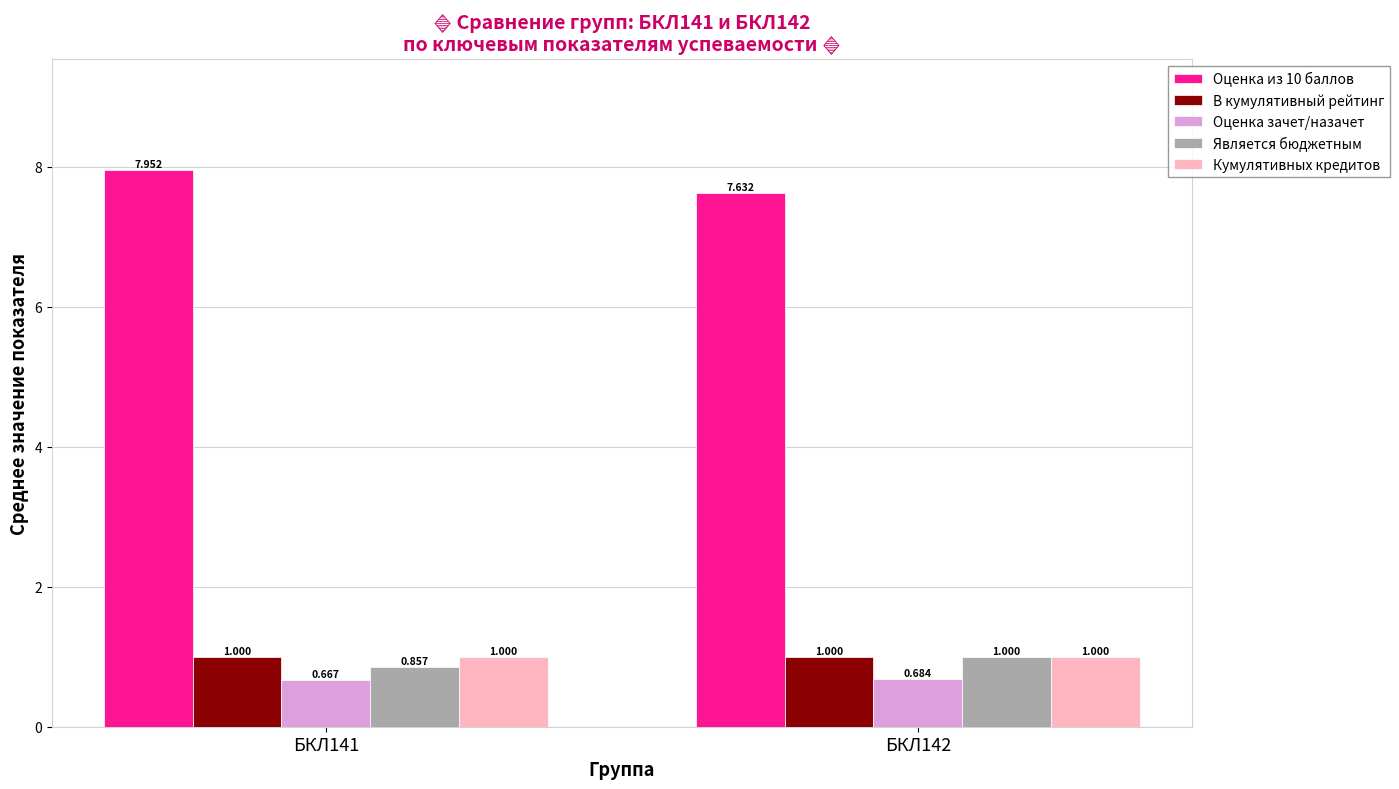

Between БКЛ141 and БКЛ142, which series saw the biggest shift?

Оценка из 10 баллов